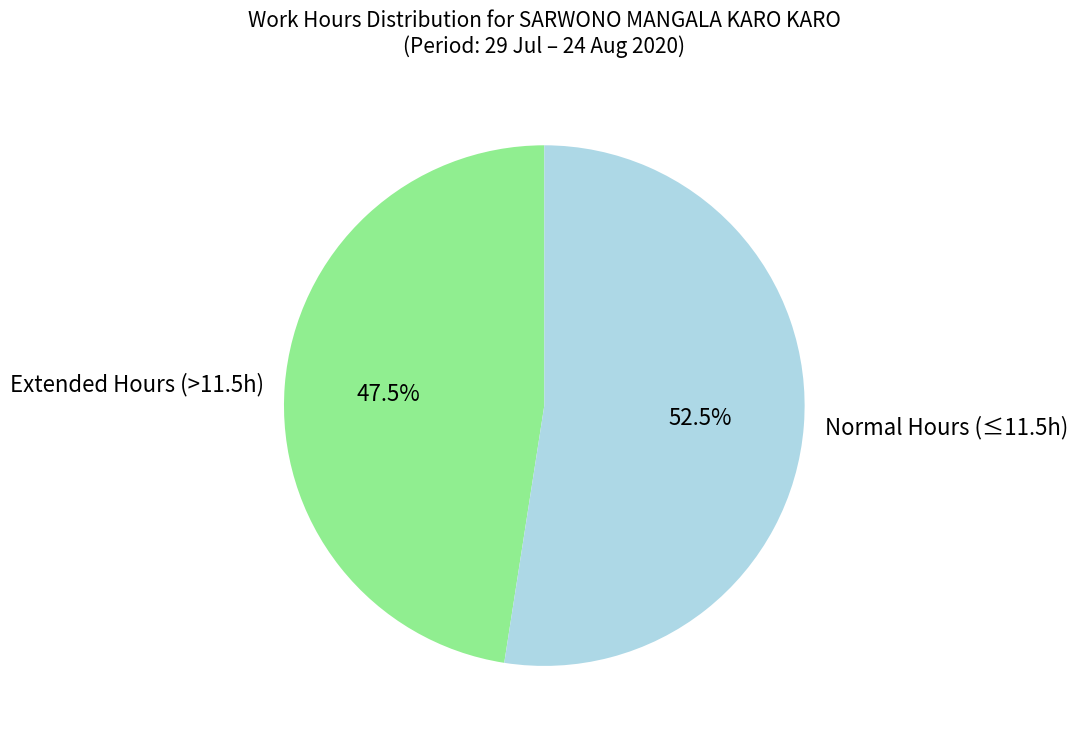

Is Extended Hours (>11.5h) the majority of the pie?

No